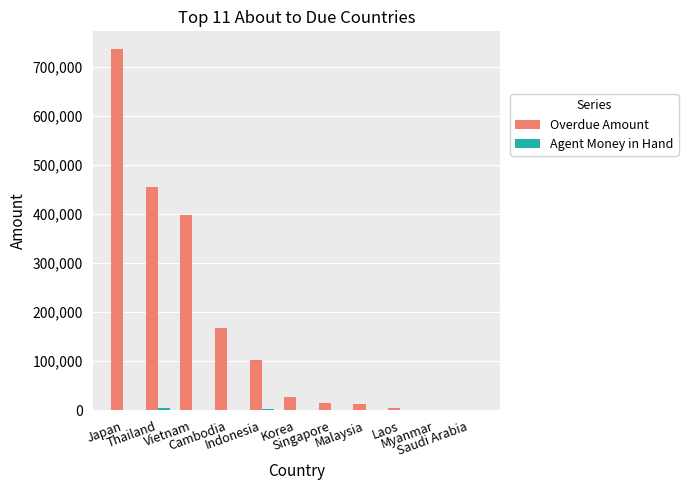

What is the average value of the Overdue Amount series?

174457.0